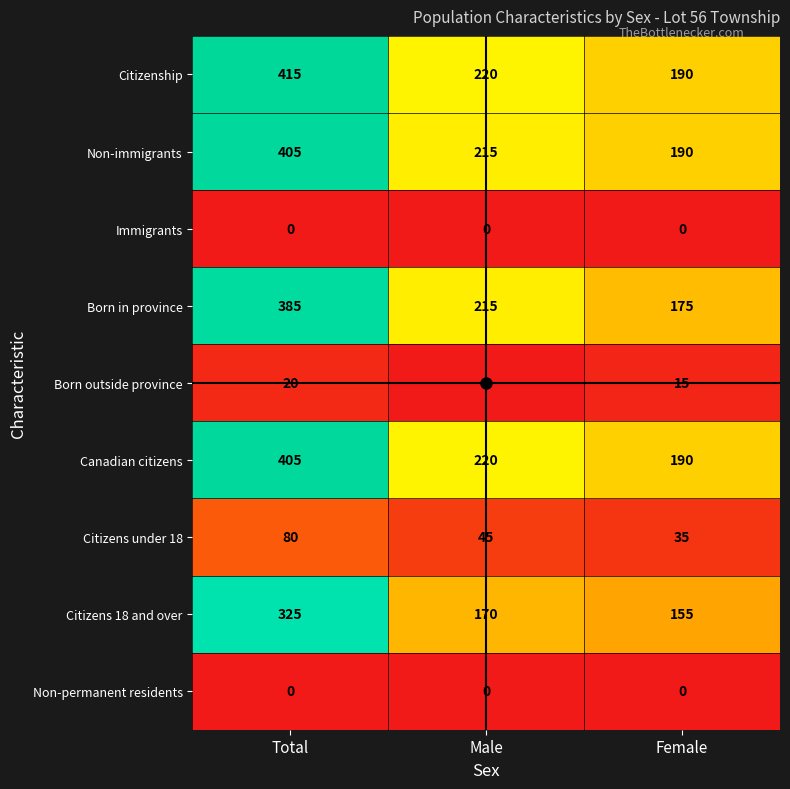

What is the difference between the highest and lowest values at Female?

190